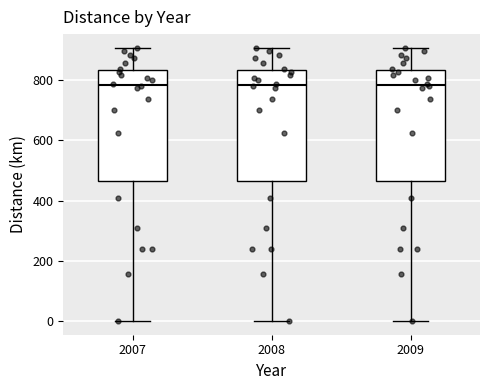

Where does the median line of the box at x = 2008 sit on the y-axis? The values are not printed on the chart, so give them approximately, as read against the axis.

780